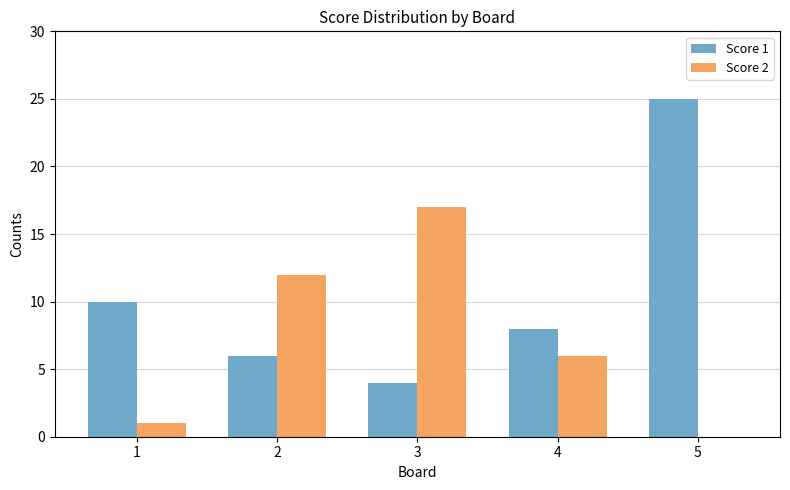

What are all the series names shown in the legend?

Score 1, Score 2